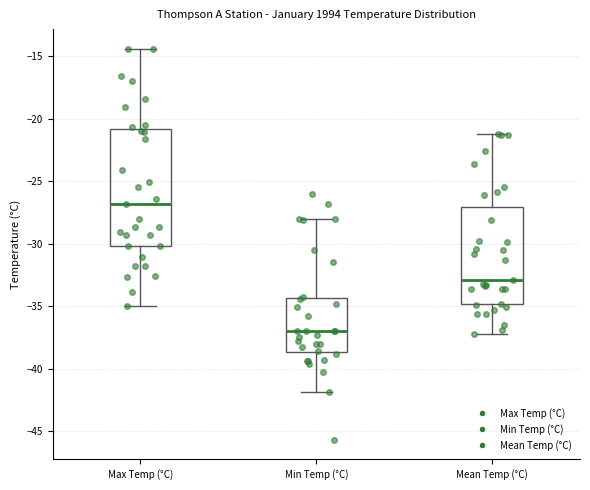

Comparing the boxes themselves (not the whiskers), which one is the tallest?

Max Temp (°C)